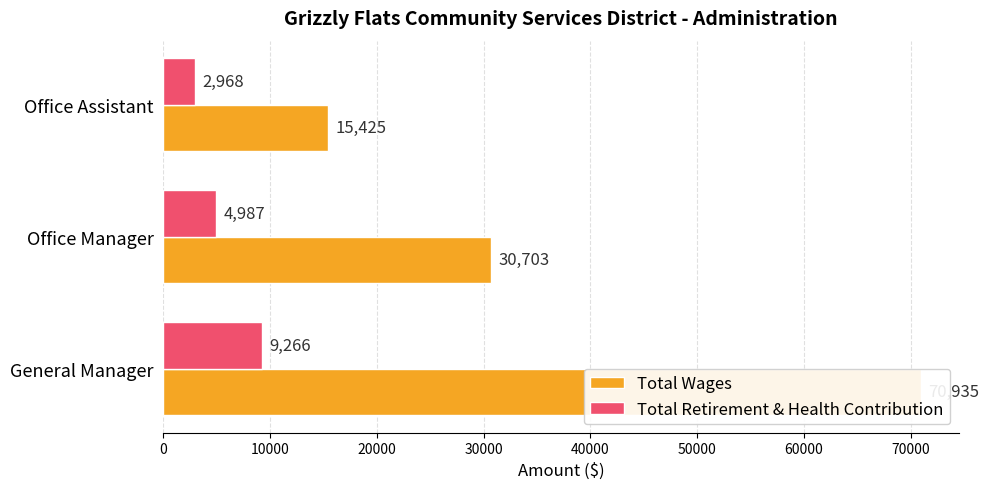

Which has a higher value, Office Assistant or Office Manager?

Office Manager